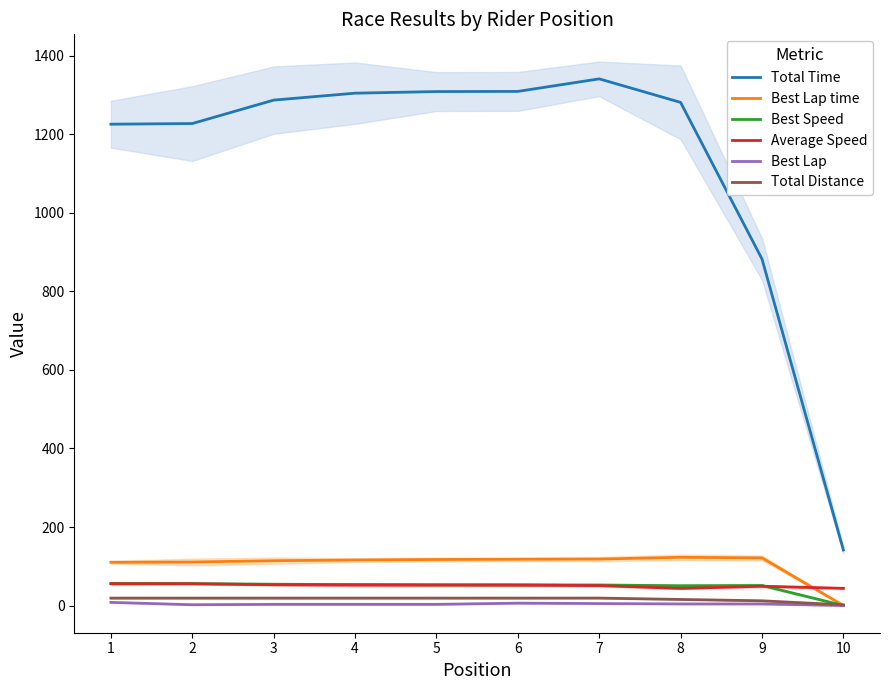

Which has a higher value, 4 or 8?

4